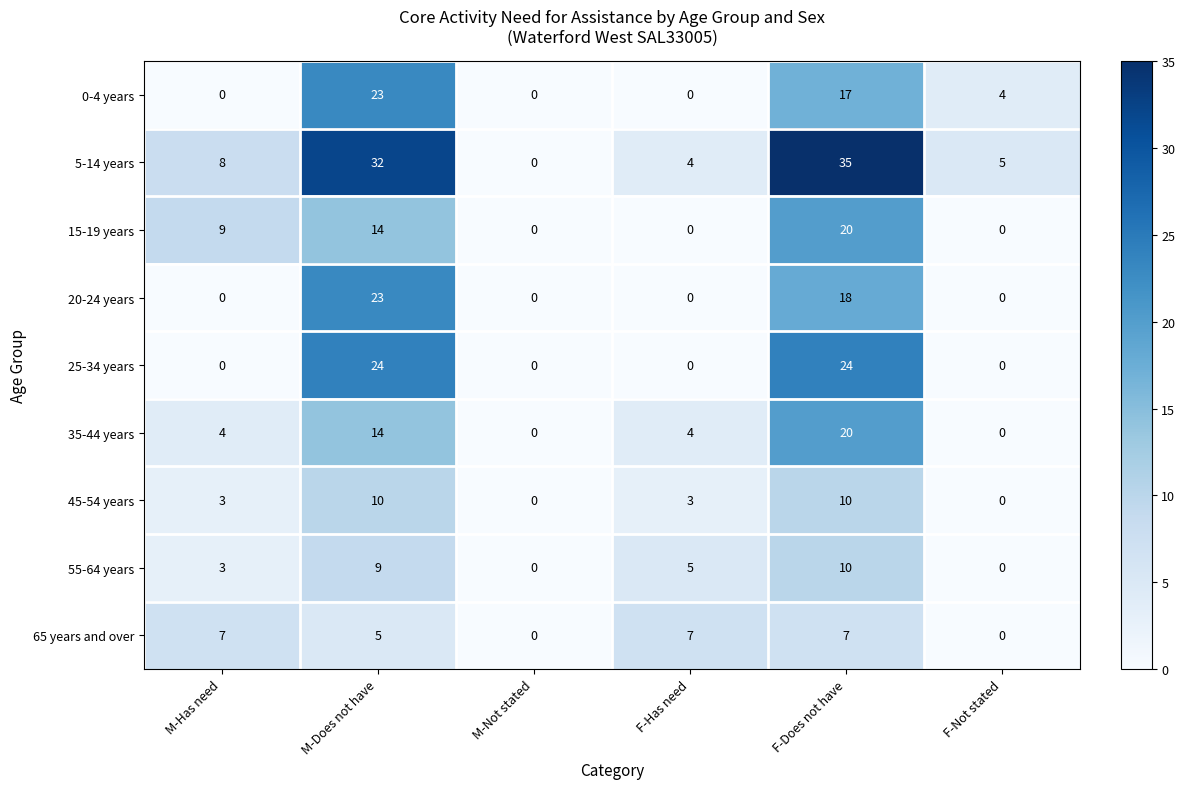

Which series has the widest spread of values?

5-14 years